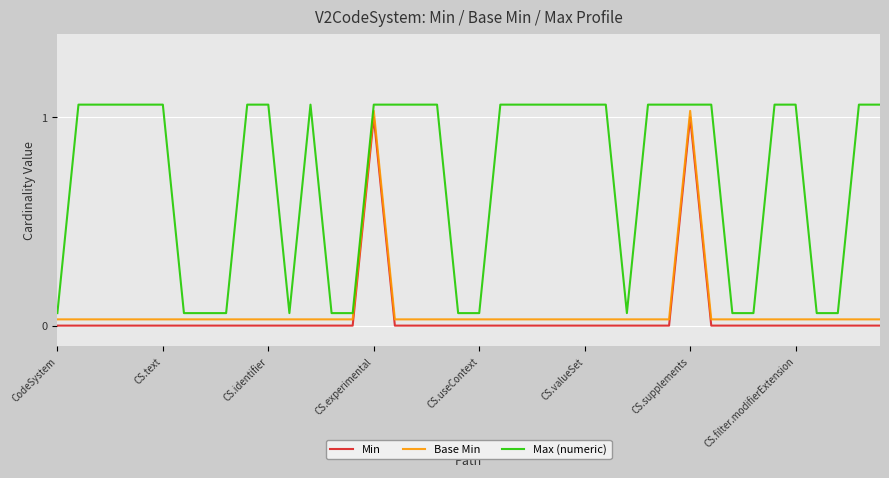

True or false: Max (numeric) and Base Min cross at least once.

False